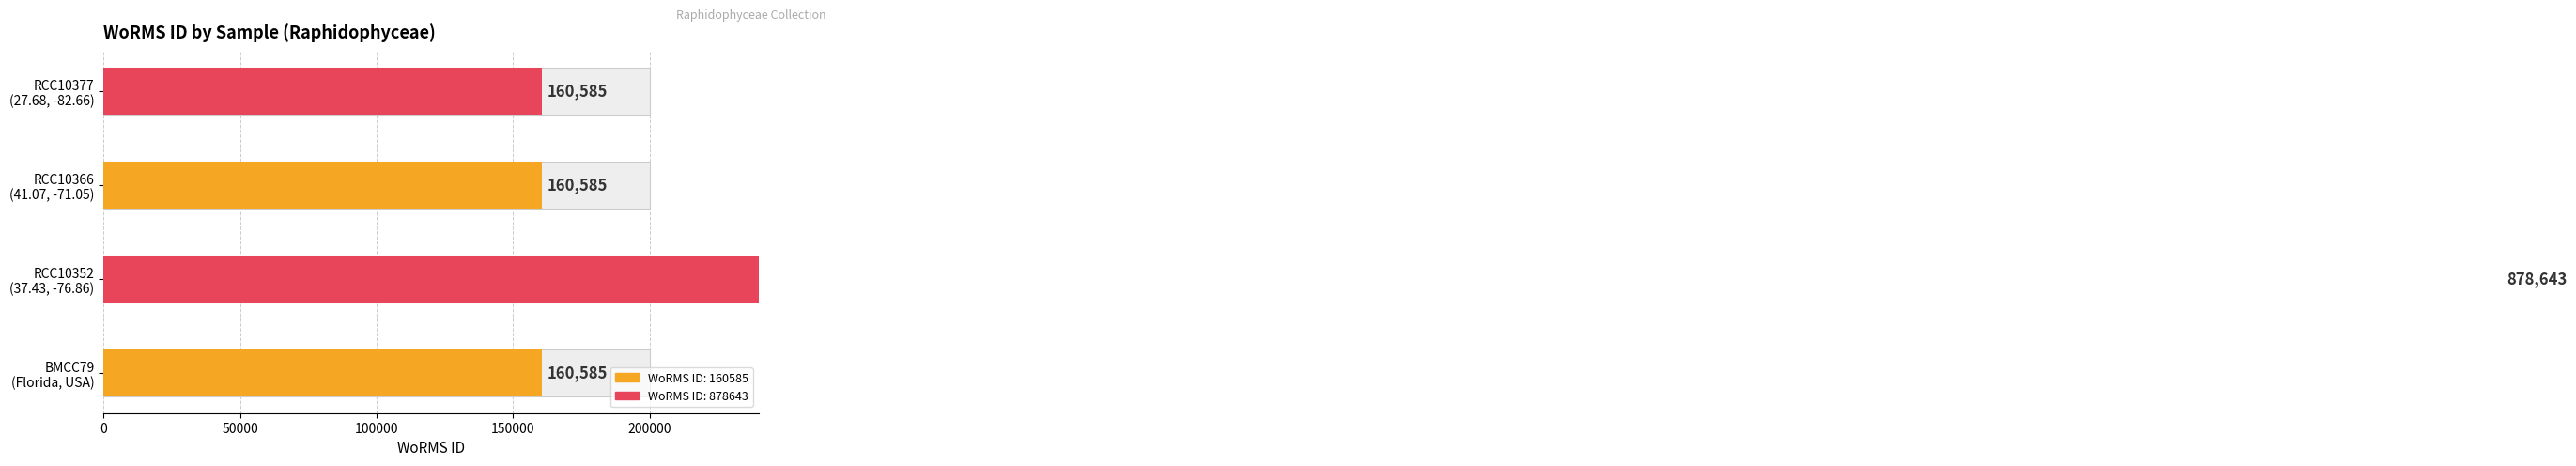

List the labels in order of value, smallest first.

BMCC79
(Florida, USA), RCC10366
(41.07, -71.05), RCC10377
(27.68, -82.66), RCC10352
(37.43, -76.86)